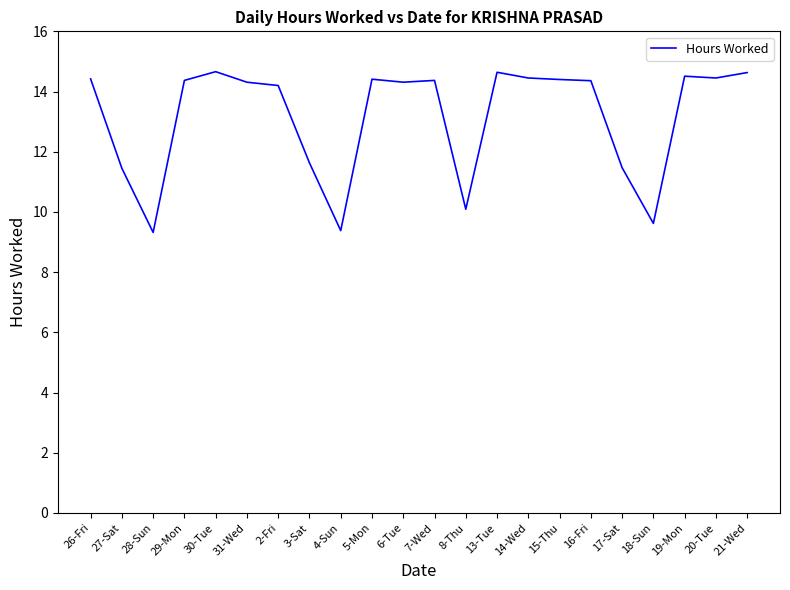

Where is the first local maximum?

30-Tue